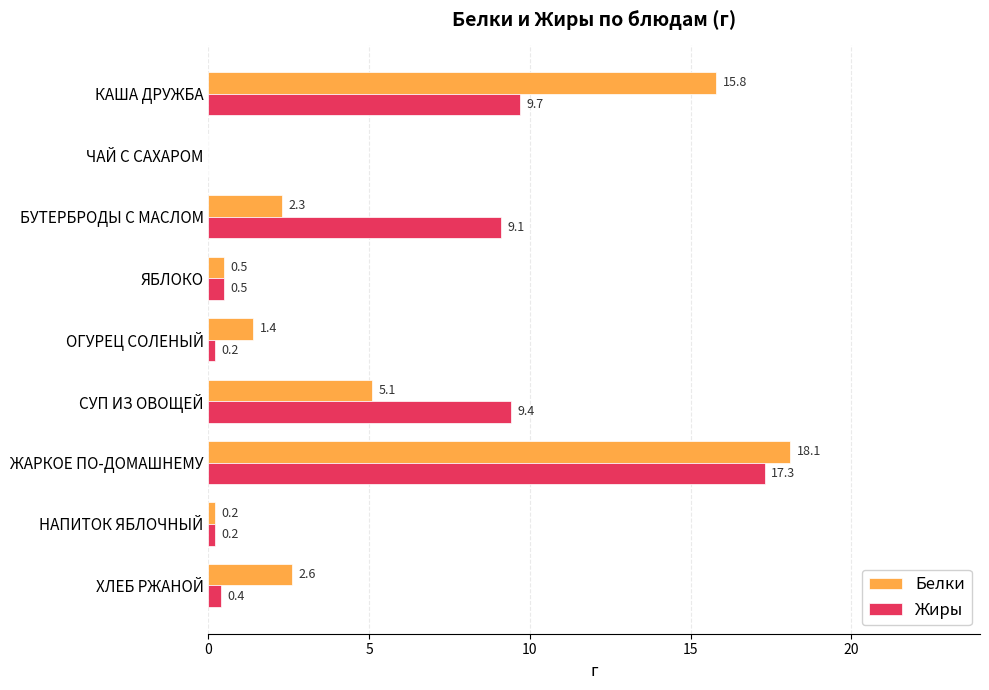

At which category is the sum across all series the highest?

ЖАРКОЕ ПО-ДОМАШНЕМУ